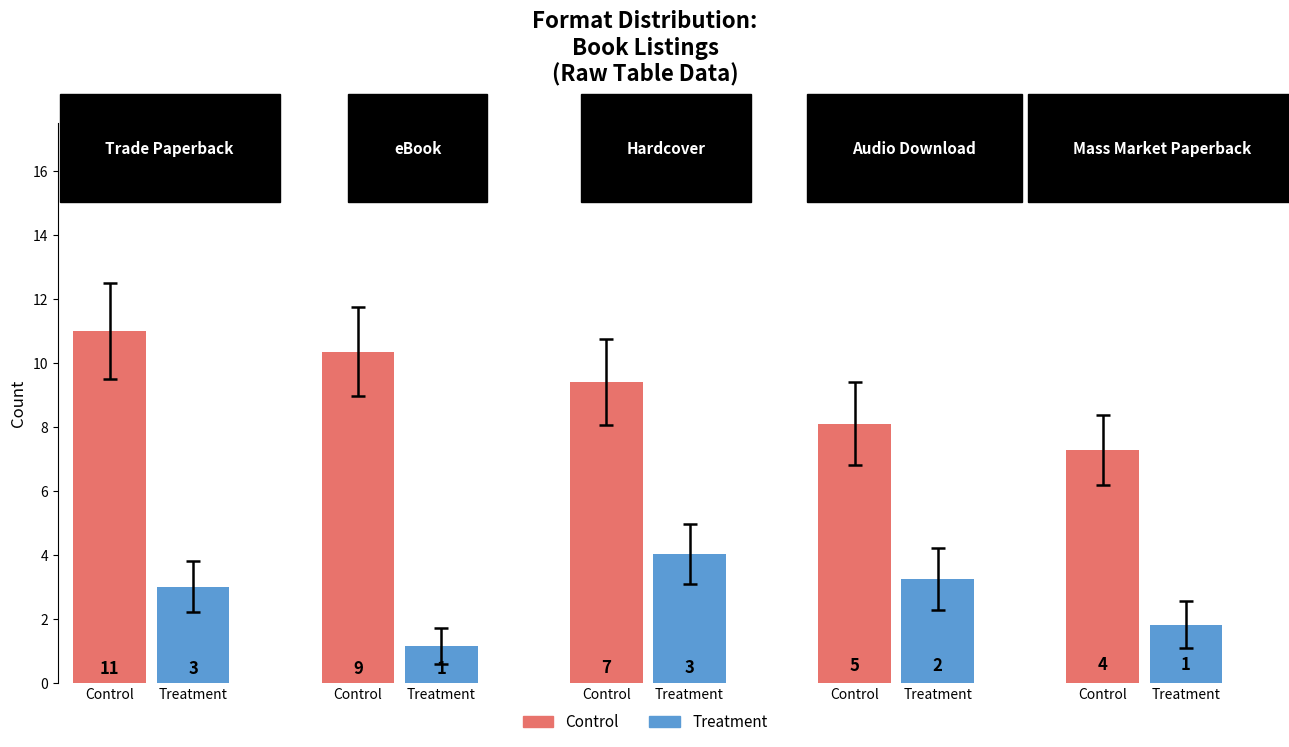

What is the spread (max minus min) of values at Hardcover?

4